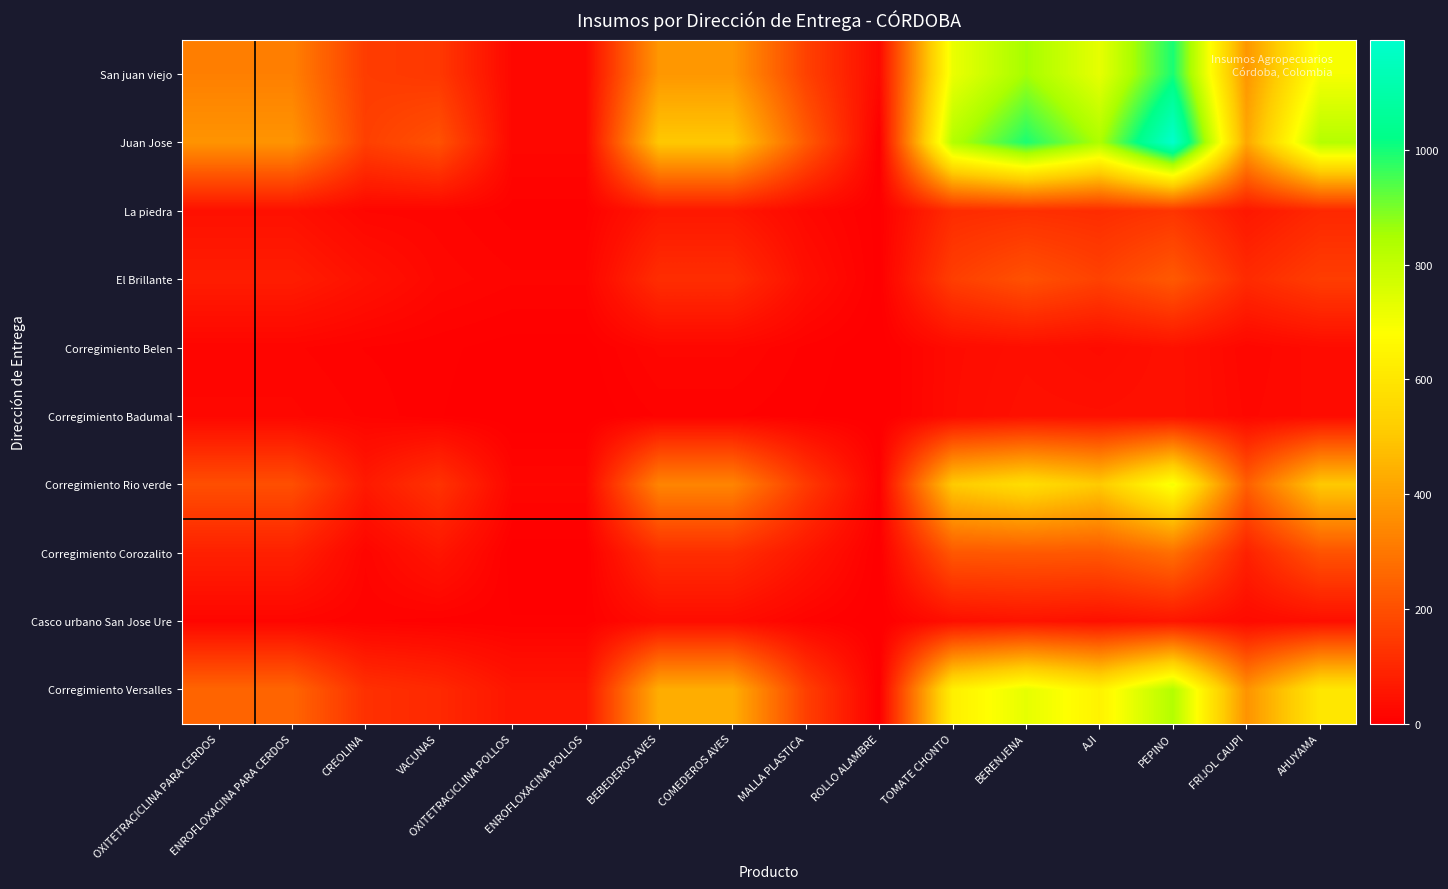

Which has a higher value, VACUNAS or TOMATE CHONTO?

TOMATE CHONTO